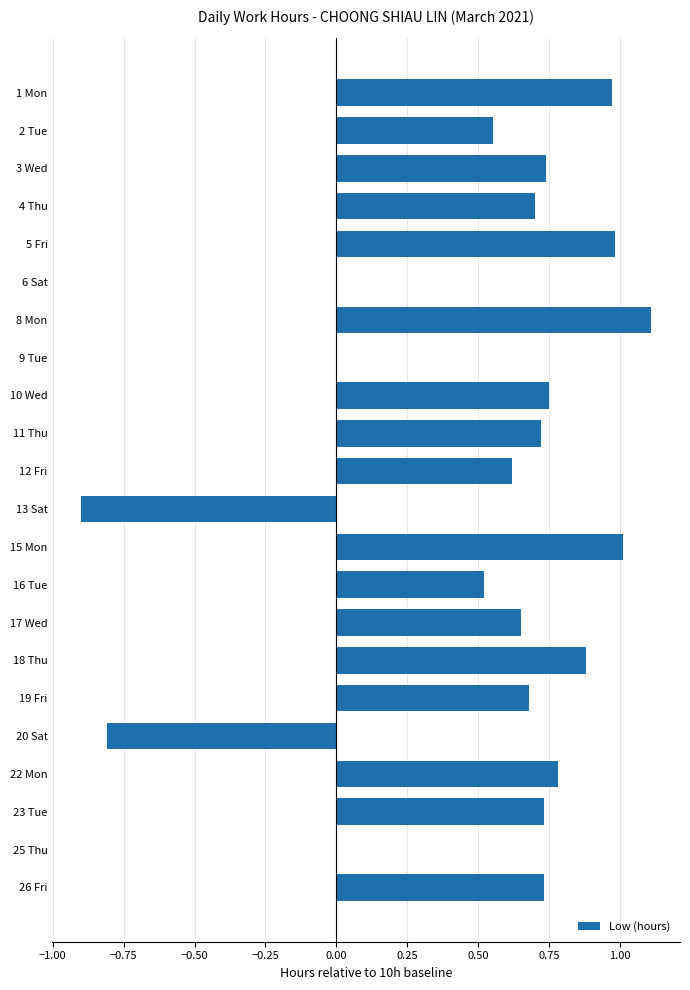

What is the greatest value displayed?

1.1